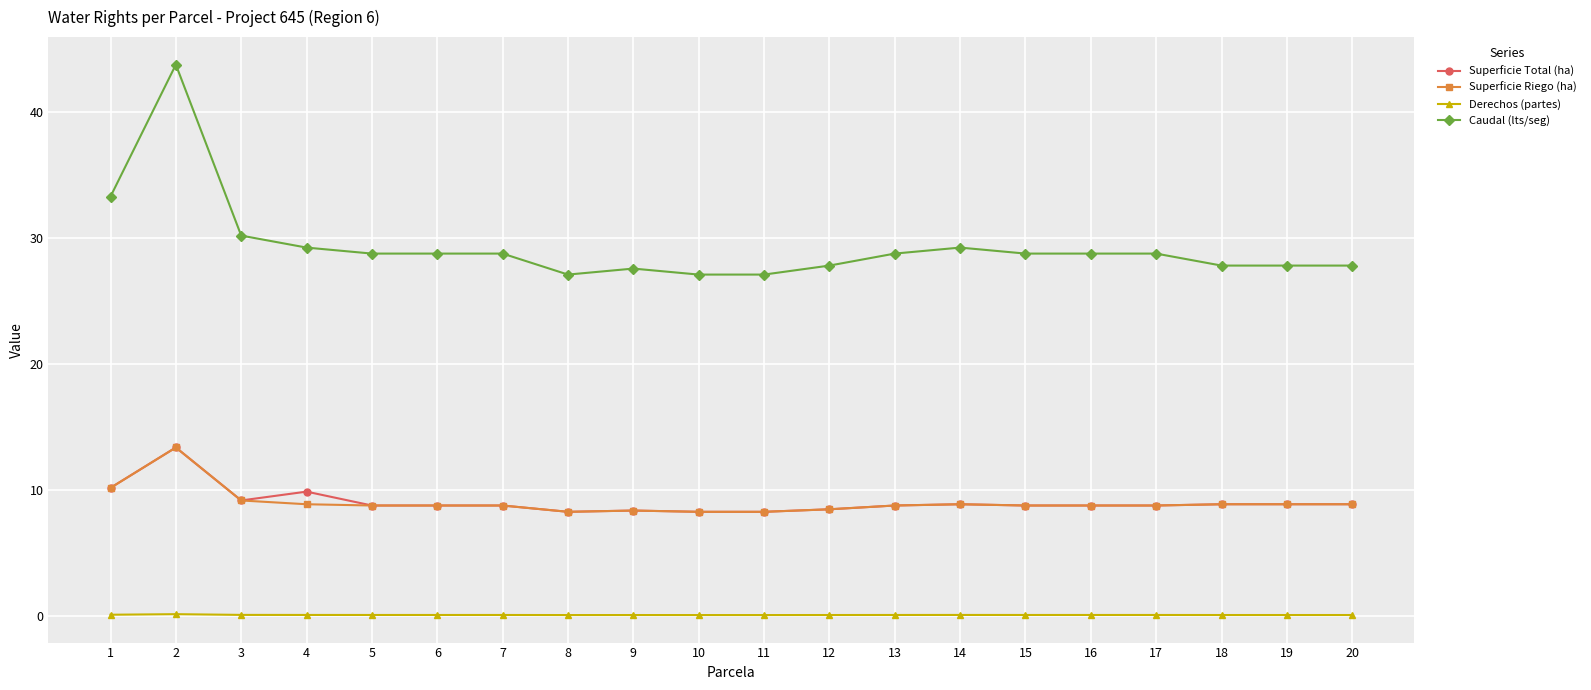

What is the approximate value of Derechos (partes) at 5?

0.1